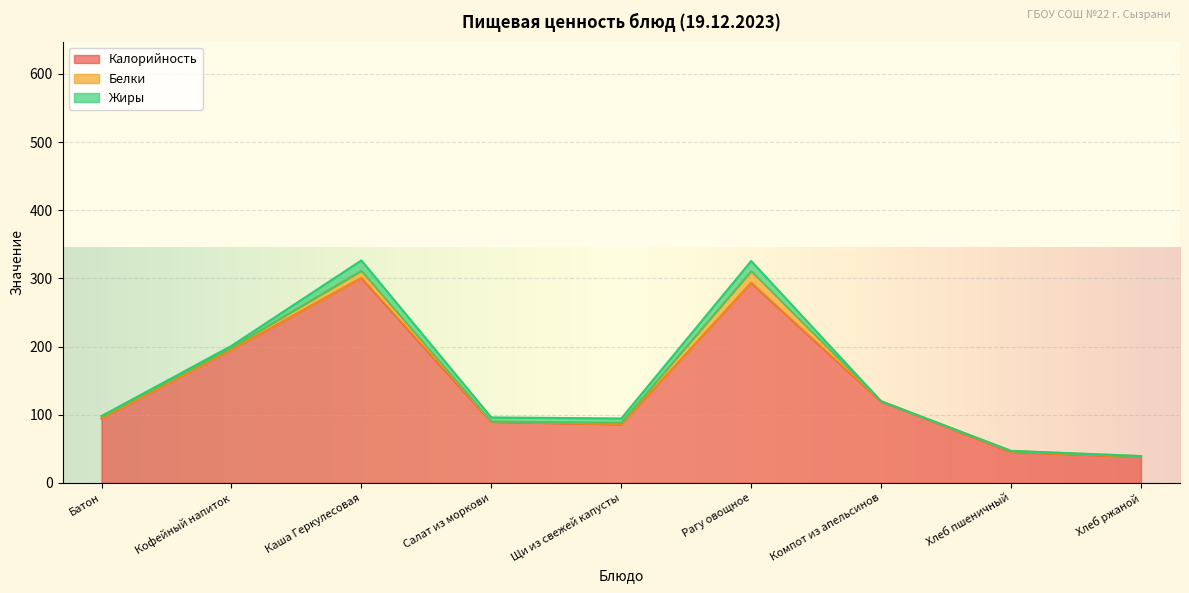

What is the spread (max minus min) of values at Хлеб пшеничный?

45.0